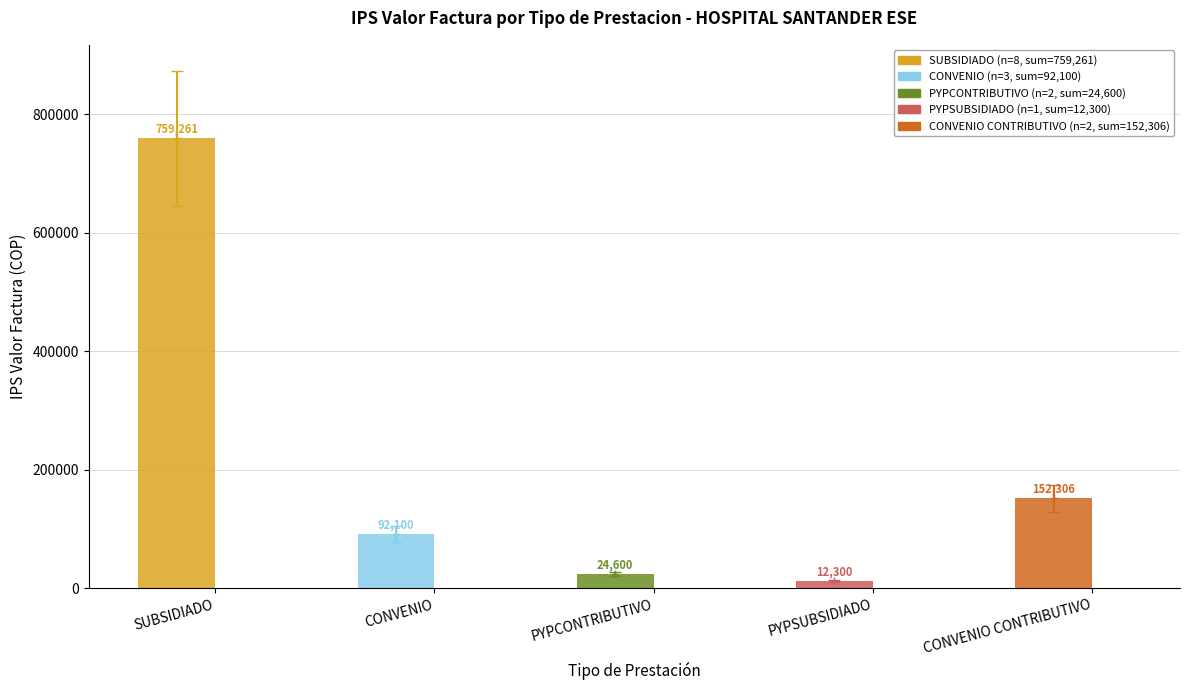

What is the greatest value displayed?

759261